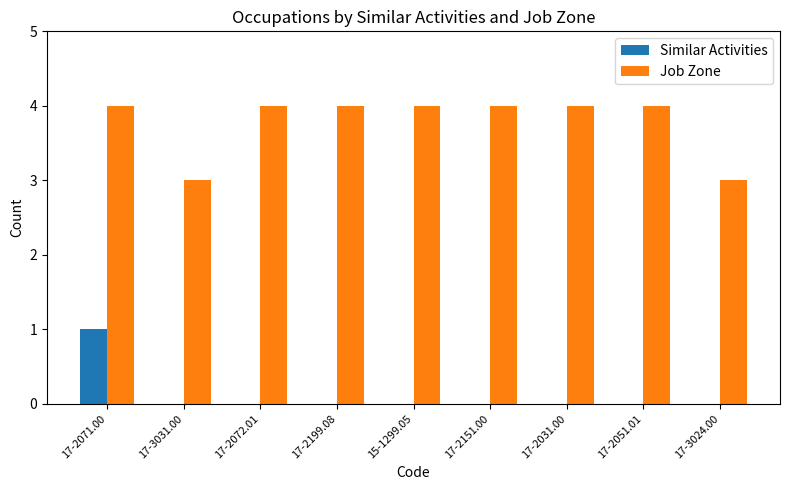

Are the bars horizontal?

No